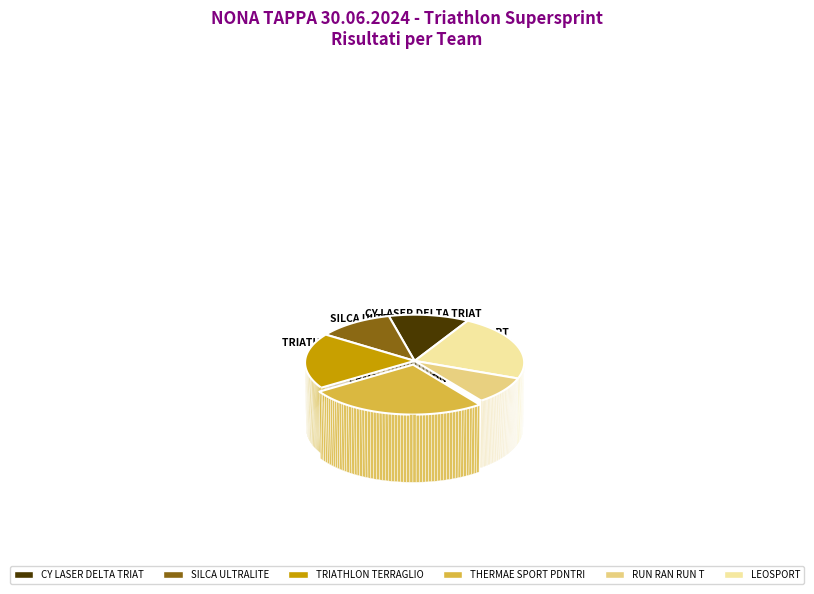

What is the change in value from SILCA ULTRALITE to RUN RAN RUN T?

-4